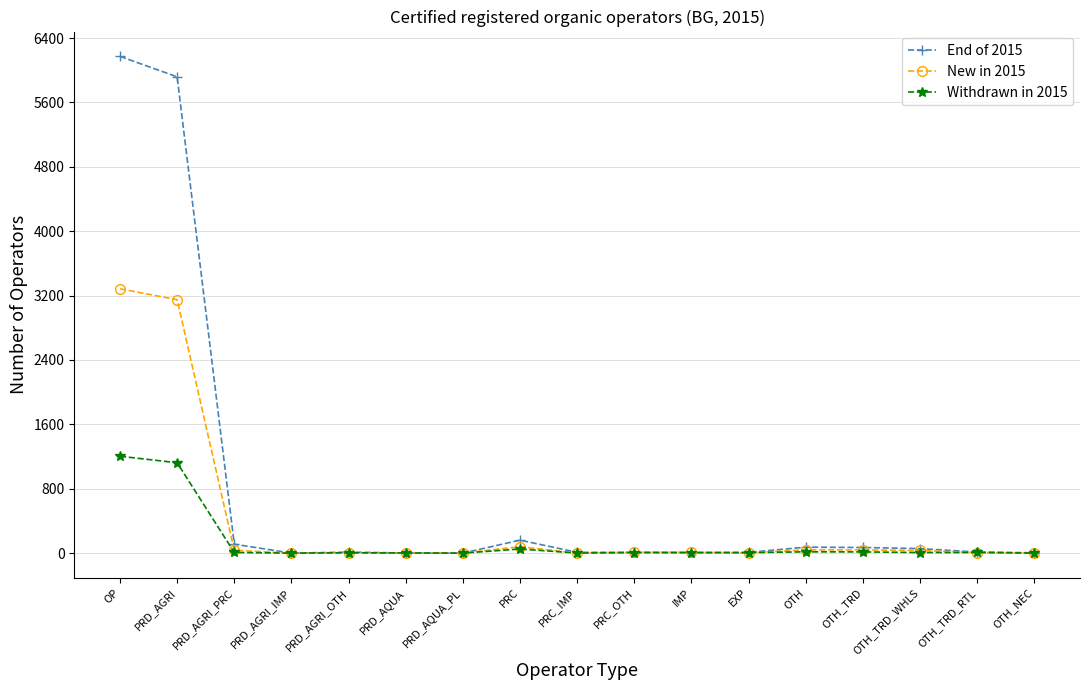

Which series has the largest range (max minus min)?

End of 2015